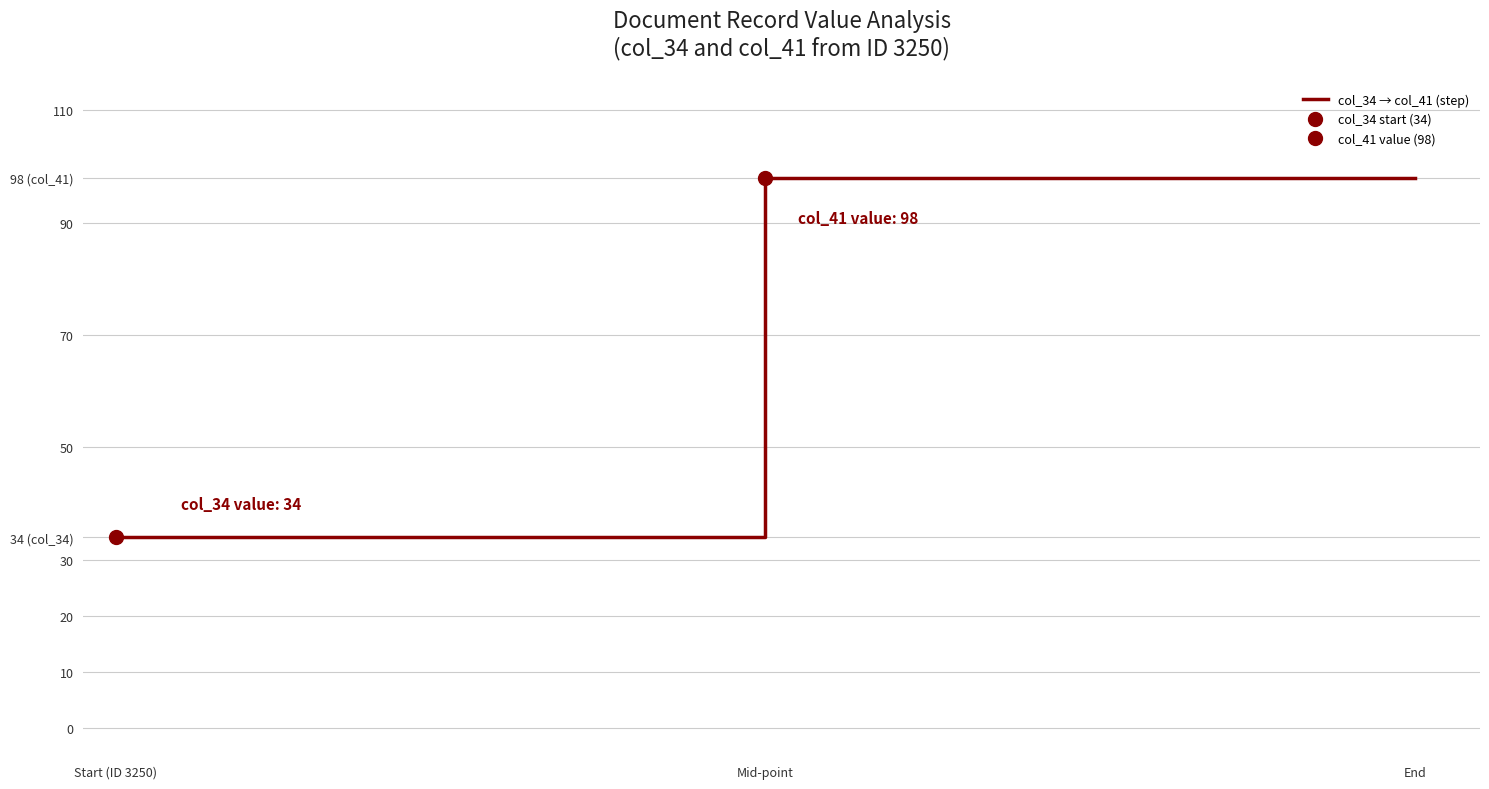

True or false: there are more than 2 points higher than both neighbors.

False